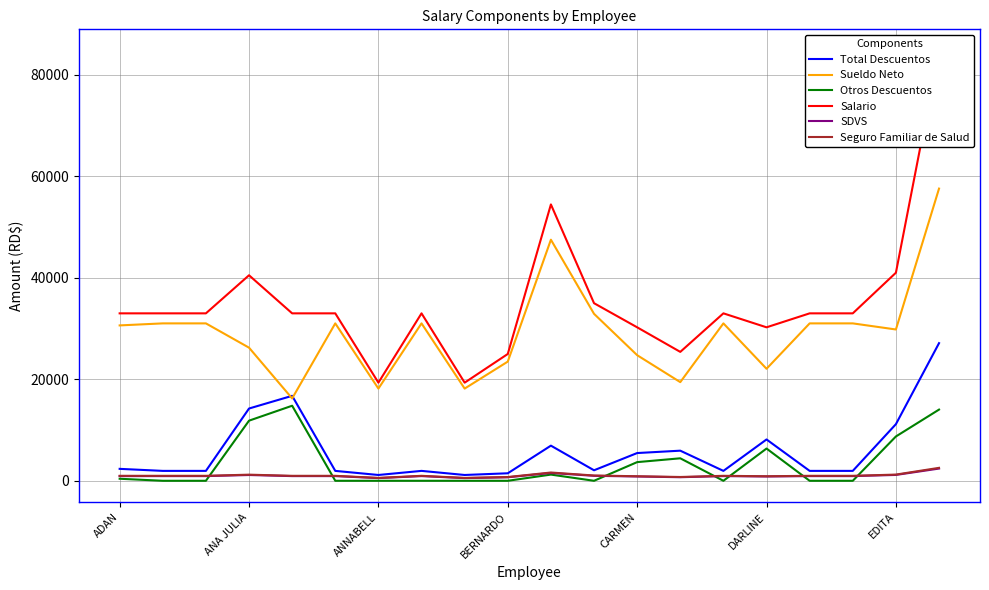

True or false: Sueldo Neto and Otros Descuentos cross at least once.

False